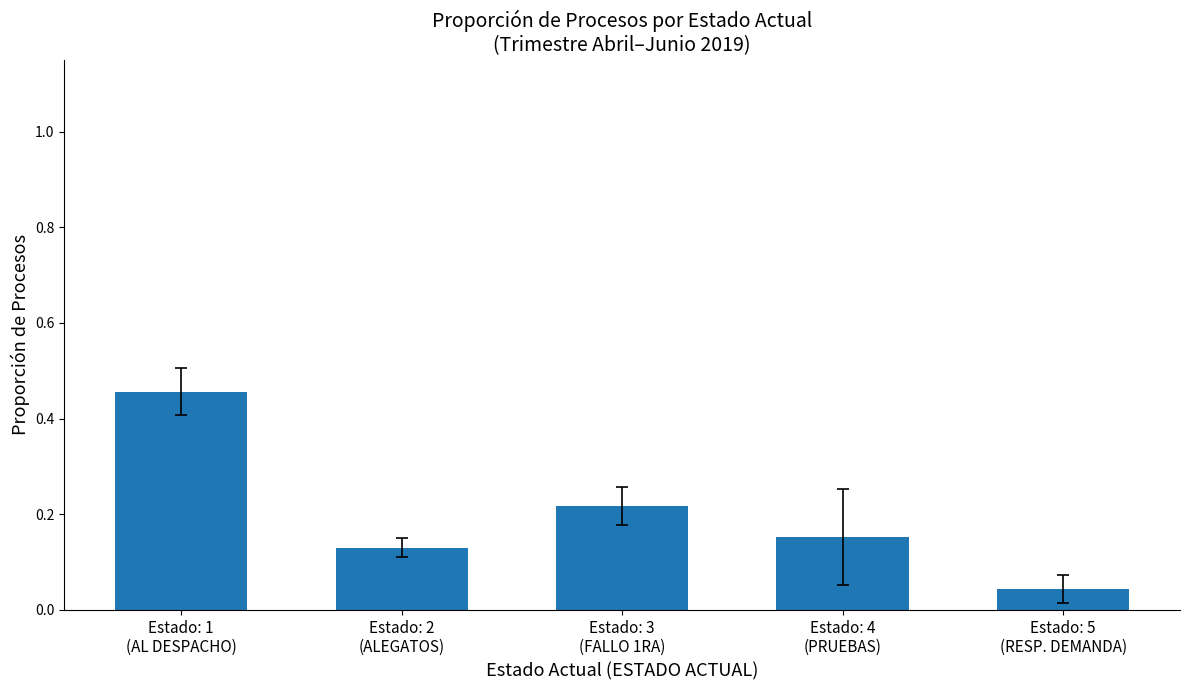

What is the sum of all values?

1.0